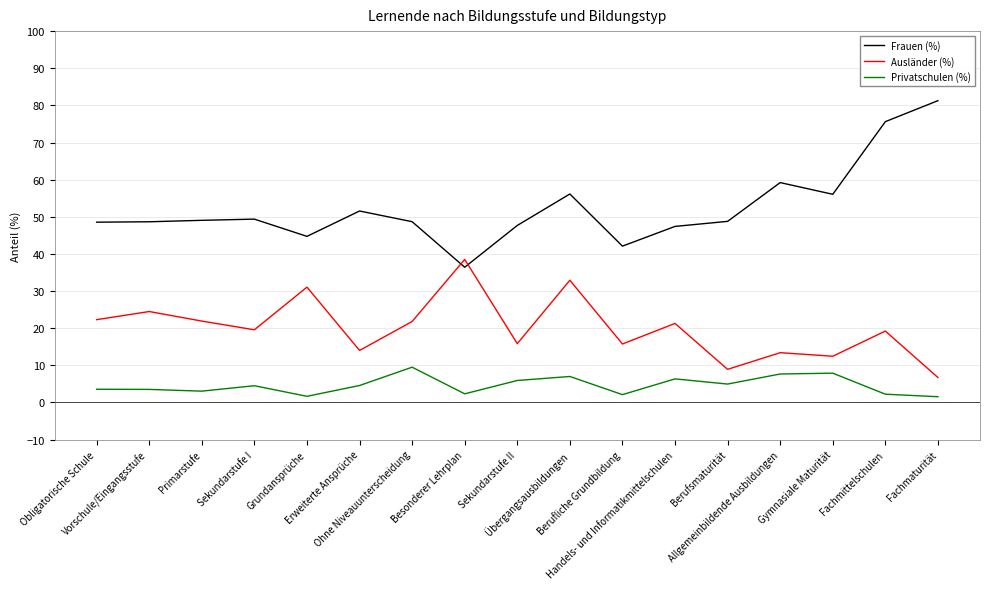

Count the number of categories in the chart.

17